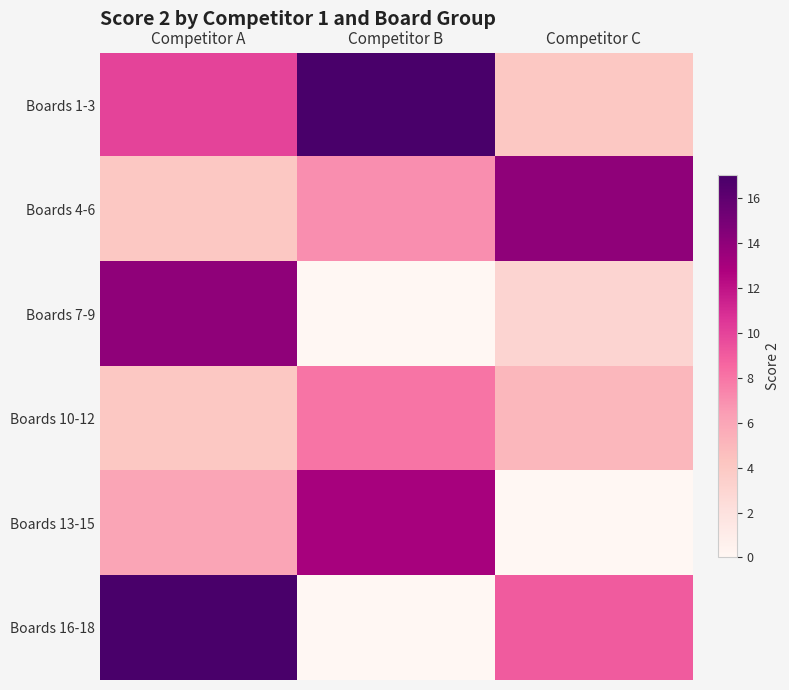

Reading right to left, transcribe all the data shown in this chart.

Boards 1-3: Competitor C=4	Competitor B=17	Competitor A=10
Boards 4-6: Competitor C=14	Competitor B=7	Competitor A=4
Boards 7-9: Competitor C=3	Competitor B=0	Competitor A=14
Boards 10-12: Competitor C=5	Competitor B=8	Competitor A=4
Boards 13-15: Competitor C=0	Competitor B=13	Competitor A=6
Boards 16-18: Competitor C=9	Competitor B=0	Competitor A=17